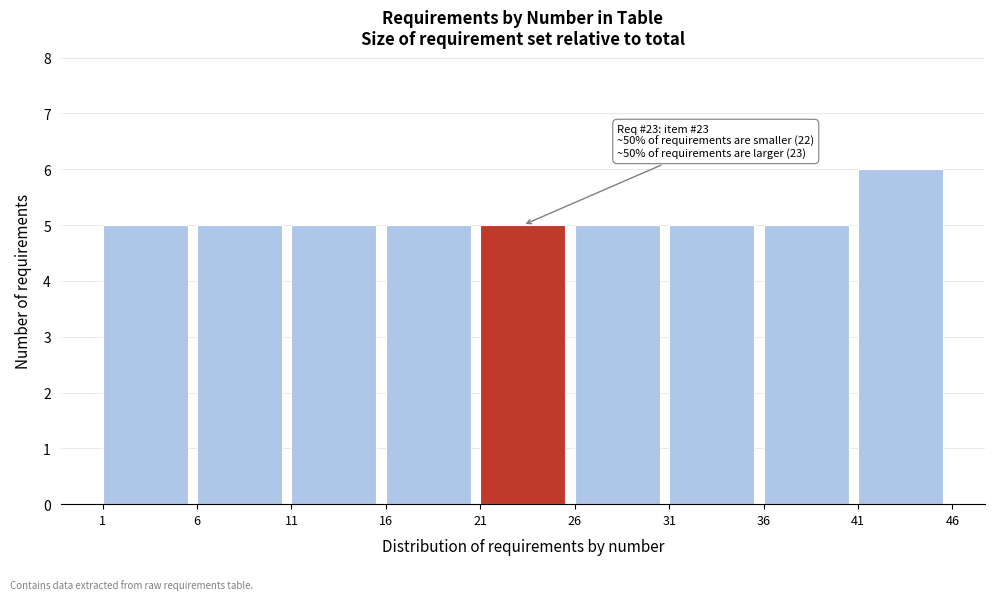

Which range on the x-axis has the tallest bar?

41 to 46